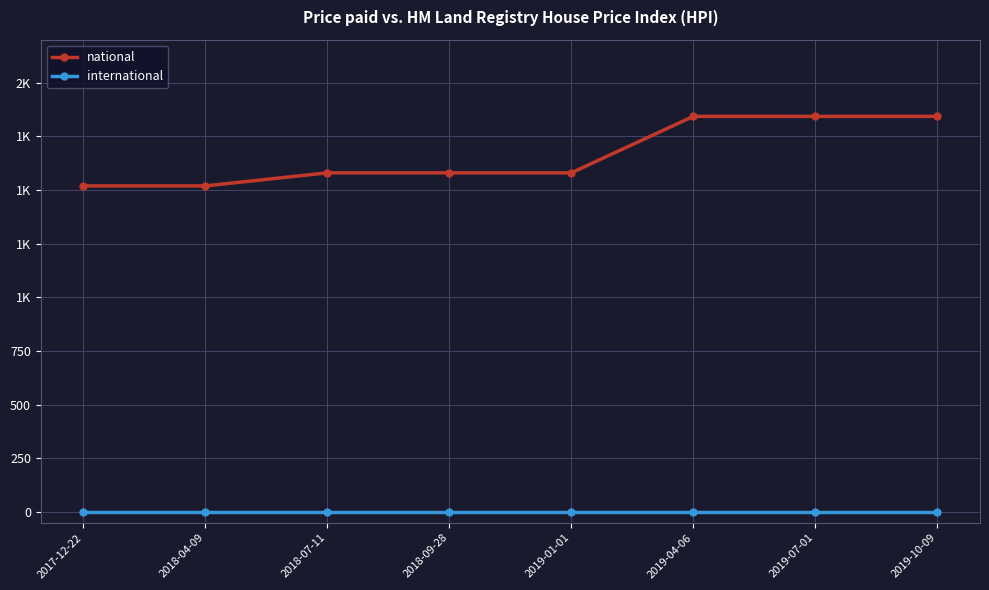

What is the value of the national point at the 6th from the left?

1843